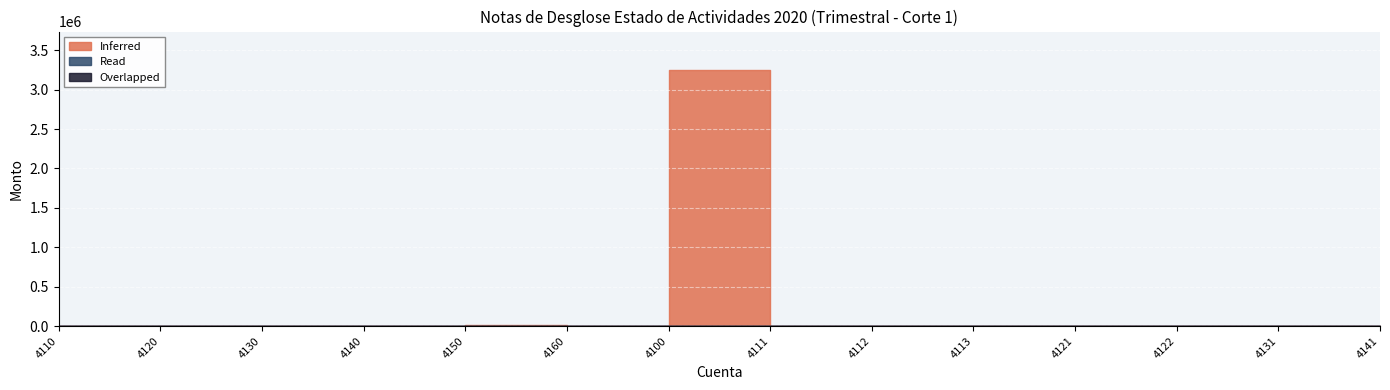

What is the label of the 5th point from the right?

4113